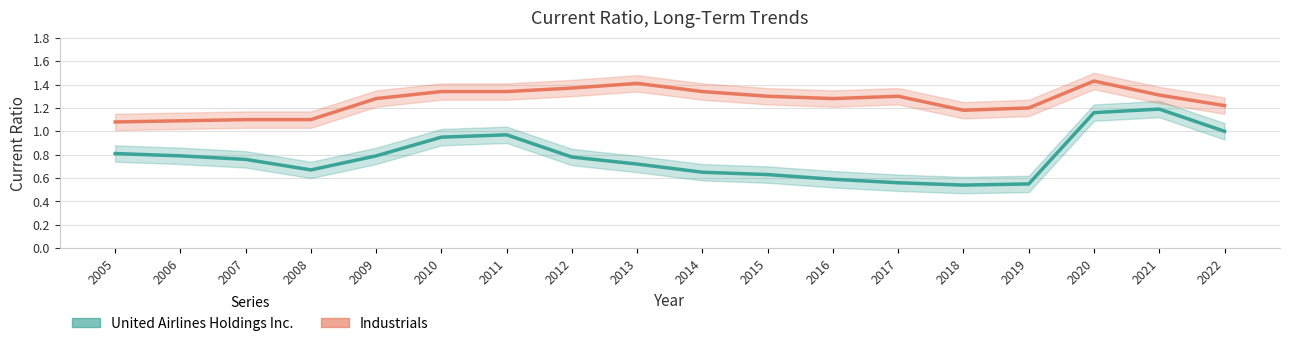

True or false: United Airlines Holdings Inc. has a value of 0.7 at 2013.

True